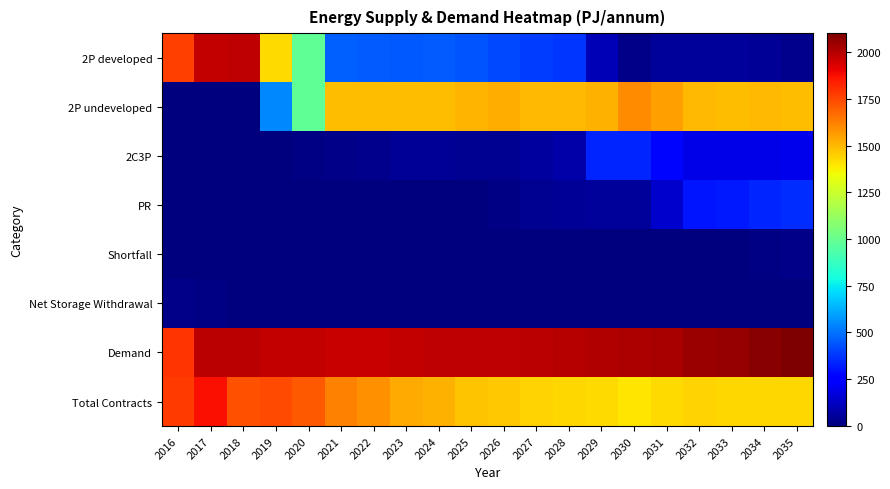

Reading left to right, what are all the values shown in this chart?

2P developed: 2016=1770.3	2017=1973.6	2018=1982.2	2019=1428.3	2020=979.0	2021=466.7	2022=452.6	2023=446.7	2024=451.8	2025=438.5	2026=413.5	2027=389.0	2028=375.7	2029=103.3	2030=23.2	2031=49.9	2032=50.9	2033=51.4	2034=45.1	2035=24.8
2P undeveloped: 2016=0.0	2017=0.0	2018=0.0	2019=543.0	2020=983.4	2021=1486.2	2022=1486.3	2023=1486.4	2024=1489.4	2025=1505.1	2026=1524.8	2027=1498.4	2028=1494.1	2029=1511.5	2030=1595.5	2031=1559.4	2032=1496.6	2033=1494.0	2034=1494.3	2035=1493.4
2C3P: 2016=0.0	2017=0.0	2018=0.0	2019=0.0	2020=14.3	2021=16.5	2022=29.2	2023=40.5	2024=41.0	2025=39.7	2026=36.9	2027=64.2	2028=79.3	2029=339.0	2030=343.0	2031=273.0	2032=189.8	2033=188.6	2034=190.1	2035=200.0
PR: 2016=0.0	2017=0.0	2018=0.0	2019=0.0	2020=0.0	2021=0.0	2022=0.0	2023=0.0	2024=0.0	2025=0.0	2026=7.8	2027=35.6	2028=48.0	2029=48.7	2030=52.3	2031=141.5	2032=305.2	2033=318.6	2034=337.0	2035=360.4
Shortfall: 2016=0.0	2017=0.0	2018=0.0	2019=0.0	2020=0.0	2021=0.0	2022=0.0	2023=0.1	2024=0.2	2025=0.3	2026=0.3	2027=0.5	2028=0.6	2029=1.1	2030=1.8	2031=2.5	2032=3.3	2033=4.6	2034=12.5	2035=23.1
Net Storage Withdrawal: 2016=20.6	2017=13.5	2018=6.8	2019=2.1	2020=0.0	2021=-0.1	2022=-0.2	2023=-0.2	2024=0.0	2025=-0.0	2026=0.1	2027=-0.3	2028=-0.2	2029=0.1	2030=0.3	2031=0.4	2032=0.1	2033=-0.6	2034=0.2	2035=-0.8
Demand: 2016=1790.3	2017=1987.1	2018=1989.0	2019=1973.3	2020=1976.7	2021=1969.4	2022=1967.9	2023=1973.5	2024=1982.4	2025=1983.5	2026=1983.3	2027=1987.4	2028=1997.5	2029=2003.9	2030=2016.1	2031=2026.7	2032=2045.9	2033=2056.6	2034=2079.0	2035=2101.8
Total Contracts: 2016=1776.8	2017=1874.4	2018=1728.0	2019=1747.0	2020=1707.6	2021=1622.0	2022=1586.1	2023=1533.1	2024=1517.8	2025=1474.1	2026=1466.0	2027=1443.8	2028=1429.6	2029=1425.8	2030=1403.5	2031=1420.3	2032=1438.3	2033=1434.5	2034=1434.5	2035=1434.0